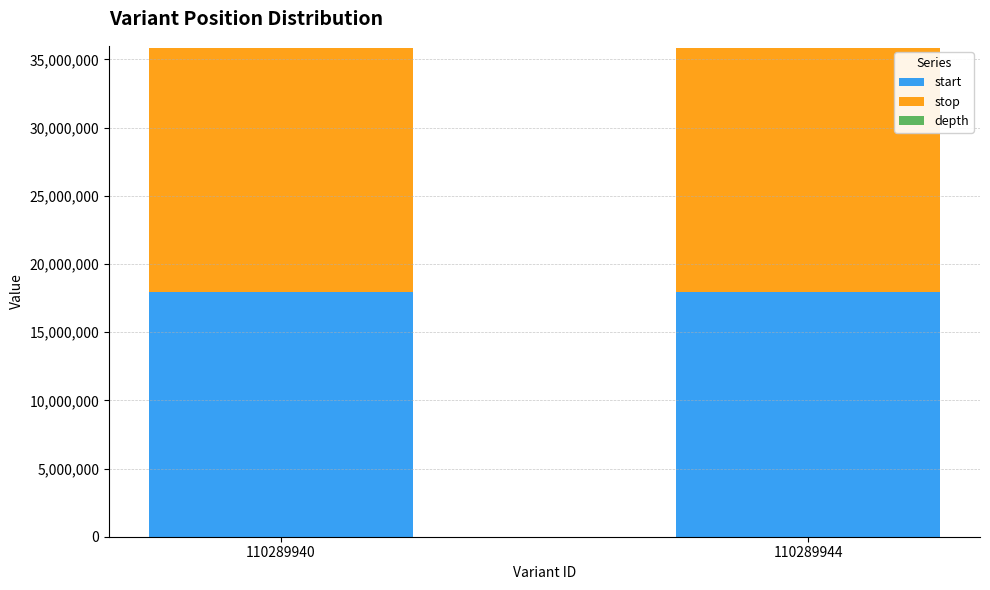

What is the difference between the start values at 110289940 and 110289944?

983